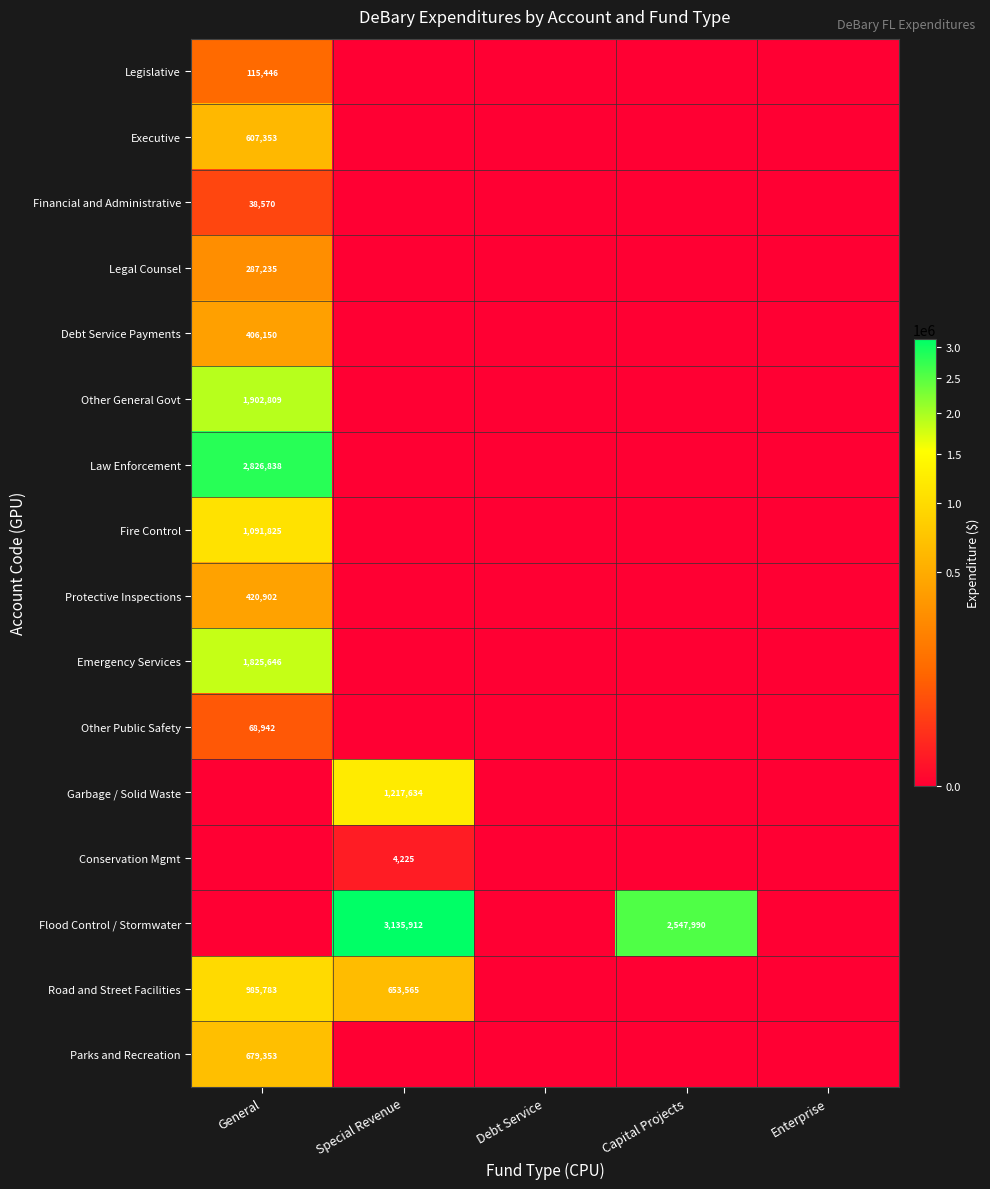

Is it true that Flood Control / Stormwater equals 3489824 at Capital Projects?

False